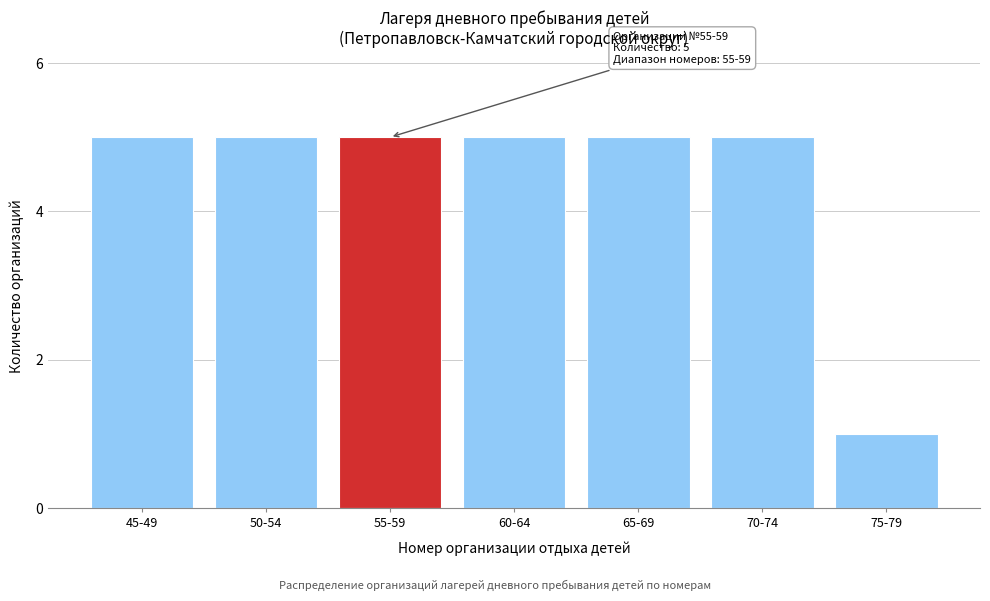

Reading left to right, list all the values displayed in this chart.

45-49=5	50-54=5	55-59=5	60-64=5	65-69=5	70-74=5	75-79=1